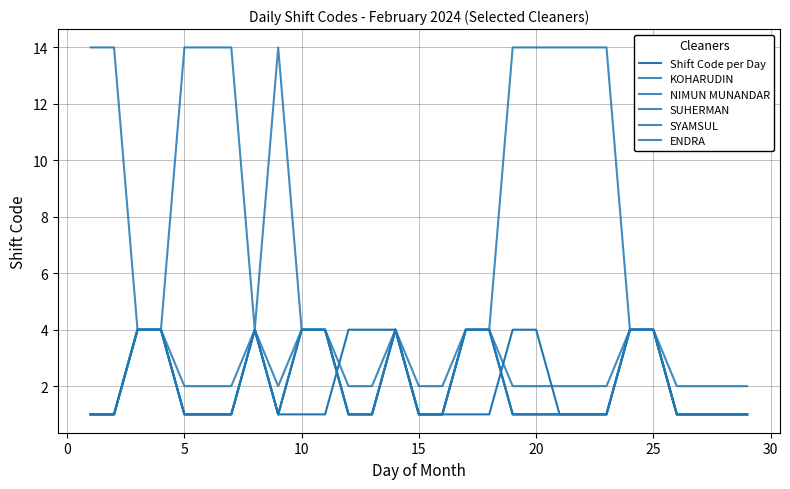

Reading left to right, transcribe all the data shown in this chart.

Shift Code per Day: 1	1	4	4	1	1	1	4	1	1	1	4	4	4	1	1	1	1	4	4	1	1	1	4	4	1	1	1	1
KOHARUDIN: 1	1	4	4	14	14	14	4	14	4	4	1	1	4	1	1	4	4	14	14	14	14	14	4	4	1	1	1	1
NIMUN MUNANDAR: 1	1	4	4	1	1	1	4	1	4	4	1	1	4	1	1	4	4	1	1	1	1	1	4	4	1	1	1	1
SUHERMAN: 1	1	4	4	1	1	1	4	1	4	4	1	1	4	1	1	4	4	1	1	1	1	1	4	4	1	1	1	1
SYAMSUL: 1	1	4	4	2	2	2	4	2	4	4	1	1	4	1	1	4	4	2	2	2	2	2	4	4	1	1	1	1
ENDRA: 14	14	4	4	1	1	1	4	1	4	4	2	2	4	2	2	4	4	1	1	1	1	1	4	4	2	2	2	2